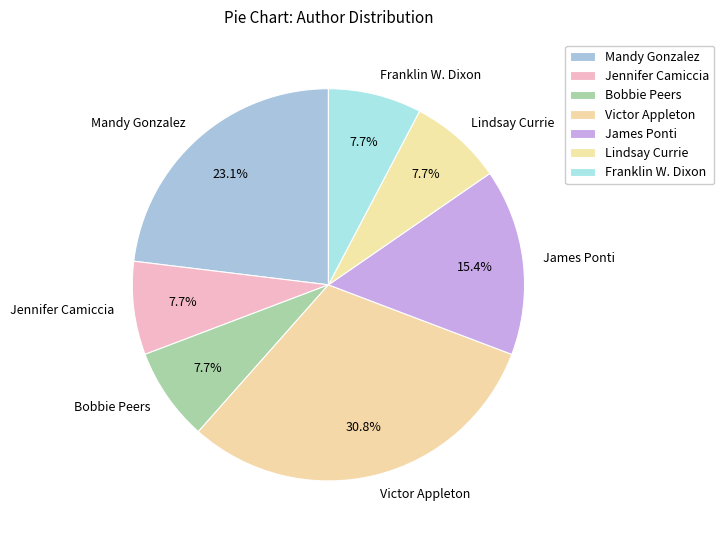

To the nearest percent, what is the difference between the Lindsay Currie and Mandy Gonzalez slice percentages?

15%